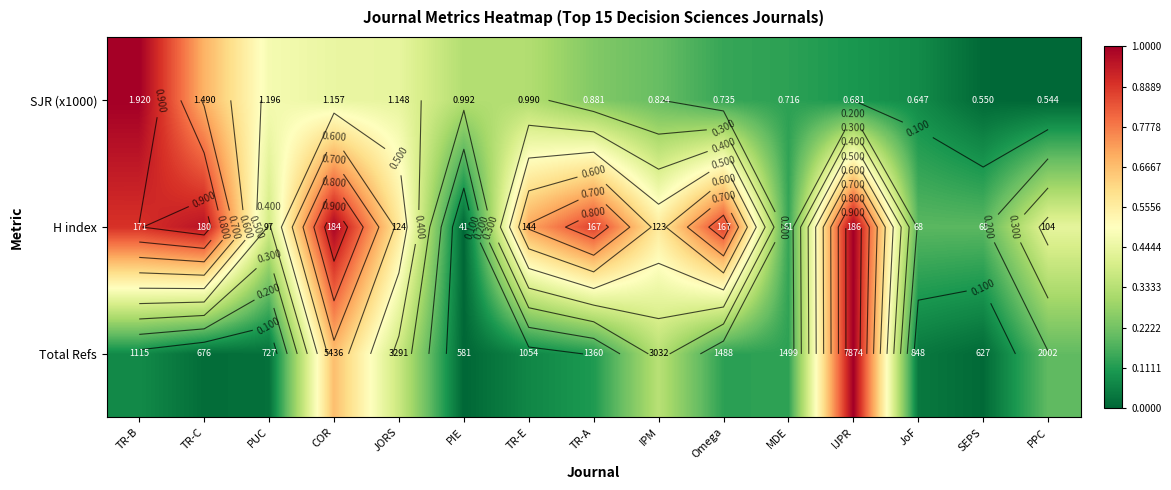

Is the value of Total Refs at JoF greater than the value of SJR (x1000) at JORS?

No